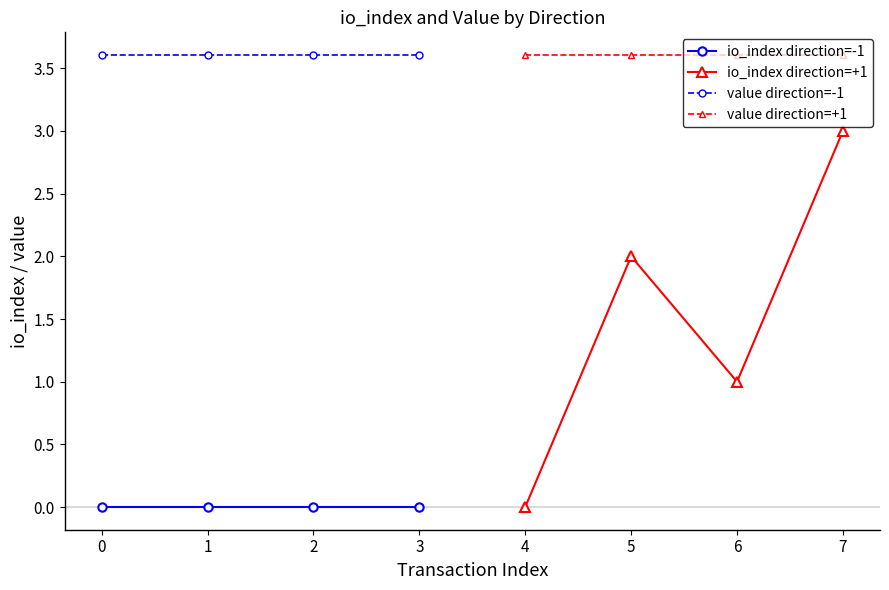

True or false: io_index direction=-1 and value direction=-1 cross at least once.

False